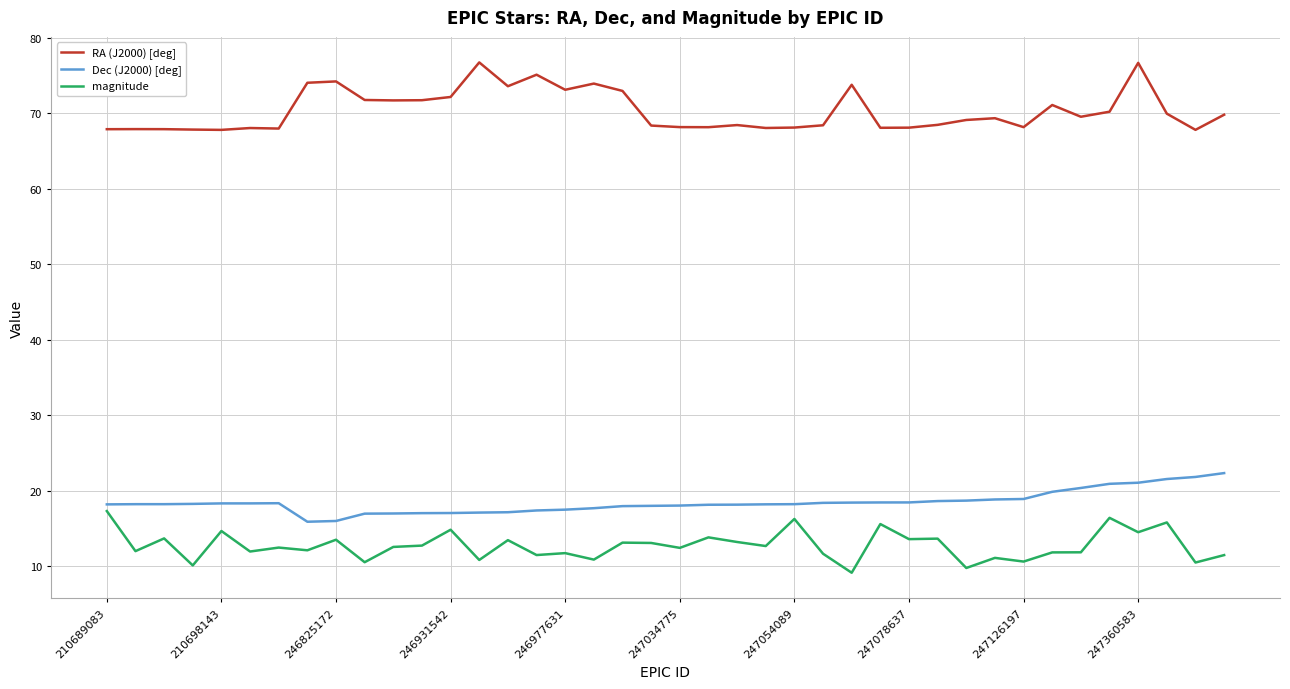

What is the maximum value shown in the chart?

76.8